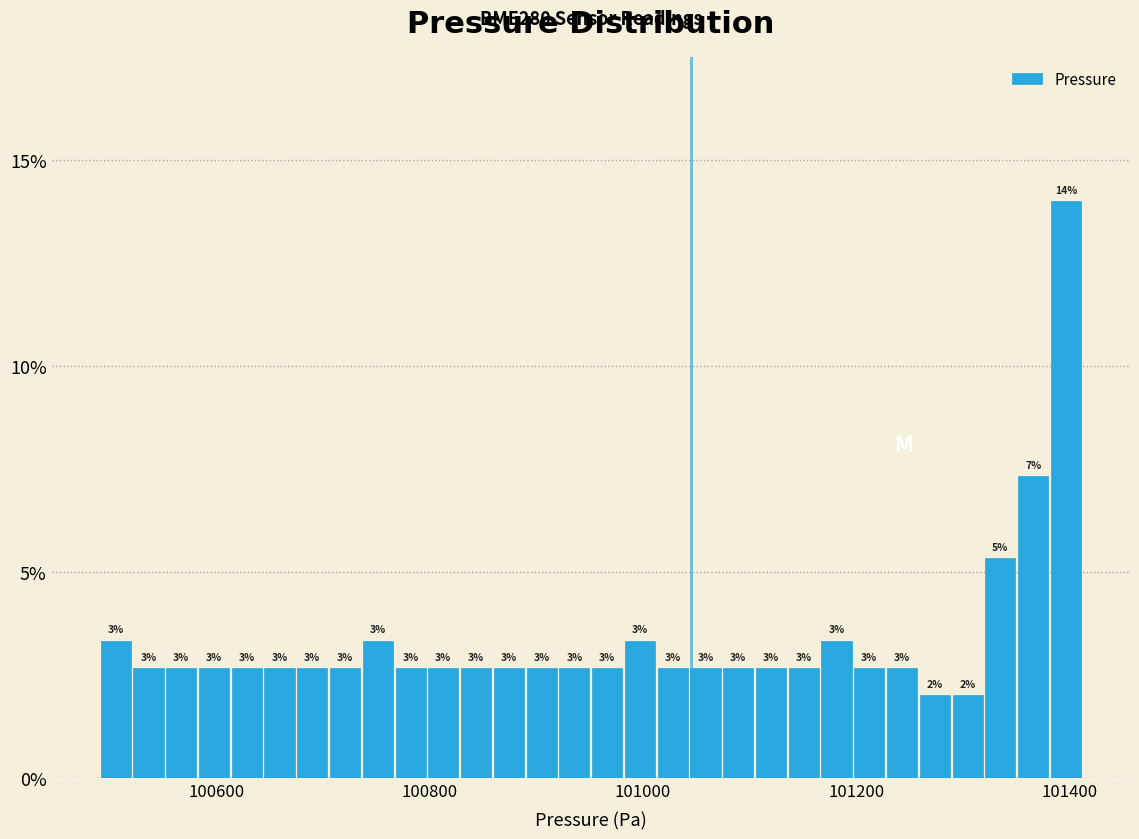

Read against the x-axis, roughly where is the centre of the tallest bar?

101400